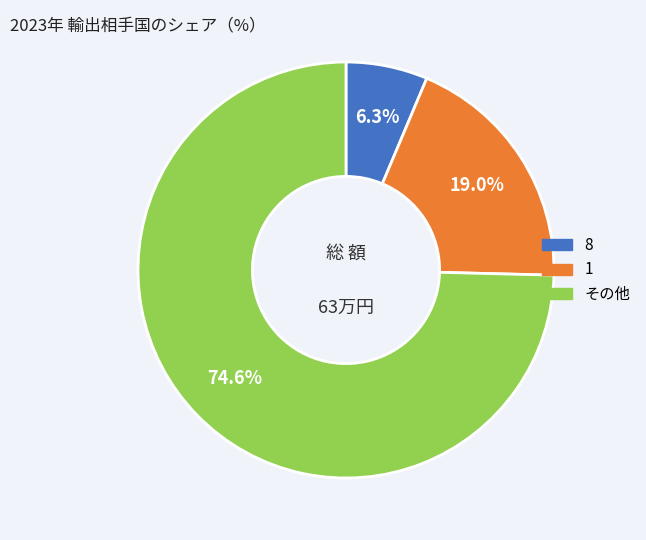

Count the number of slices in the pie.

3